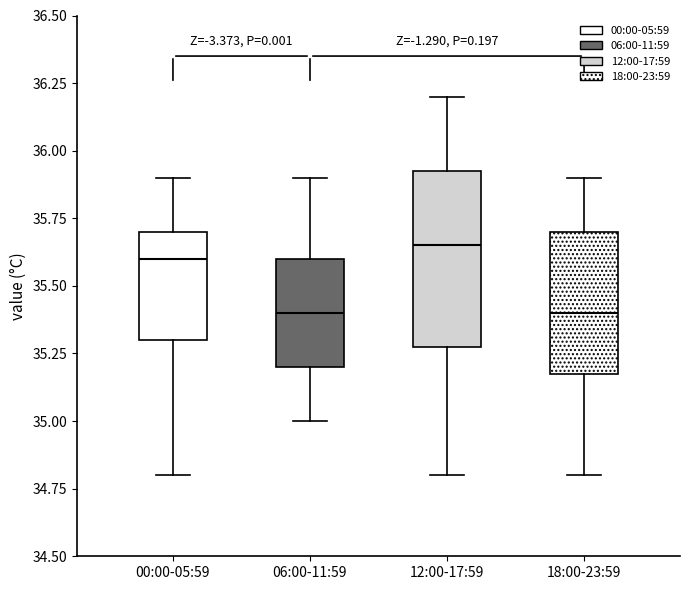

Reading left to right, read every box against the y-axis: the position of its median line, the range the box covers, and the ends of its whiskers. The values are not printed on the chart, so give them approximately, as read against the axis.

00:00-05:59: median 35.60, box 35.30 to 35.70, whiskers 34.80 to 35.90
06:00-11:59: median 35.40, box 35.20 to 35.60, whiskers 35.00 to 35.90
12:00-17:59: median 35.65, box 35.30 to 35.95, whiskers 34.80 to 36.20
18:00-23:59: median 35.40, box 35.20 to 35.70, whiskers 34.80 to 35.90